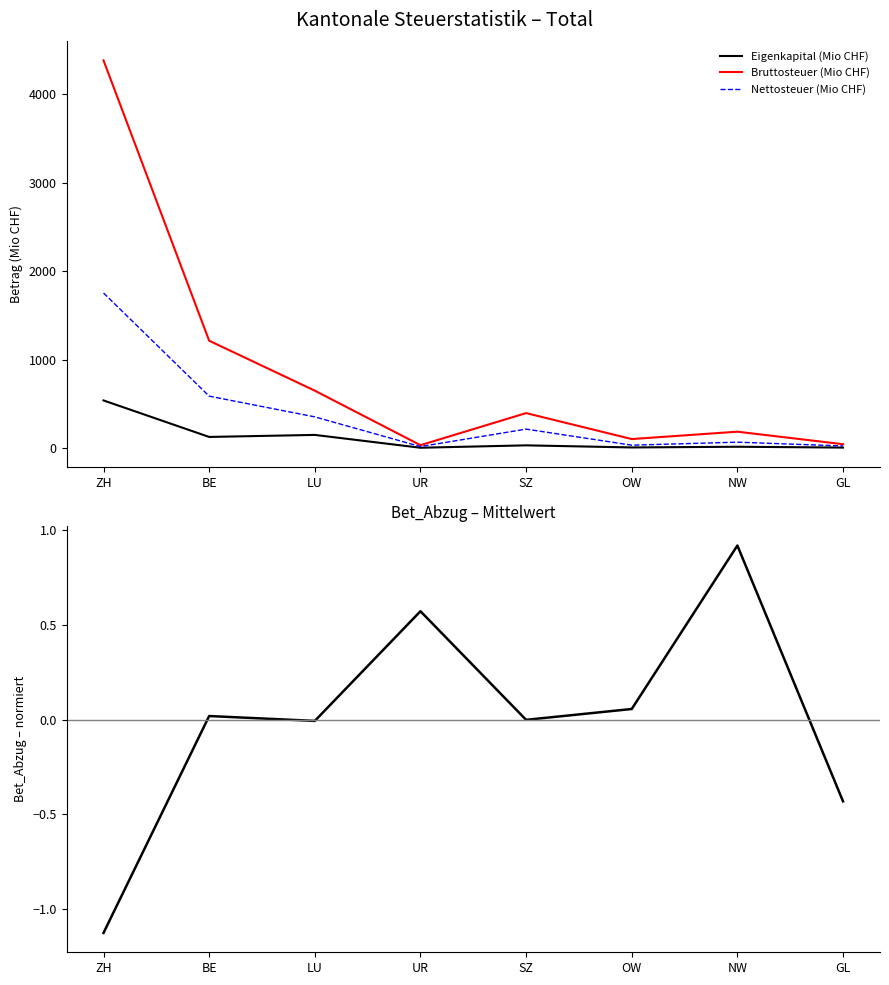

Reading right to left, what are all the values shown in this chart?

Eigenkapital (Mio CHF): 6.3	15.6	7.6	31.4	4.3	149.3	126.4	539.1
Bruttosteuer (Mio CHF): 44.3	185.8	102.6	395.9	33.3	649.5	1214.0	4383.0
Nettosteuer (Mio CHF): 24.4	67.2	33.3	214.9	17.3	353.2	587.6	1753.5
Bet_Abzug – mean(Bet_Abzug): -0.4	0.9	0.1	-0.0	0.6	-0.0	0.0	-1.1